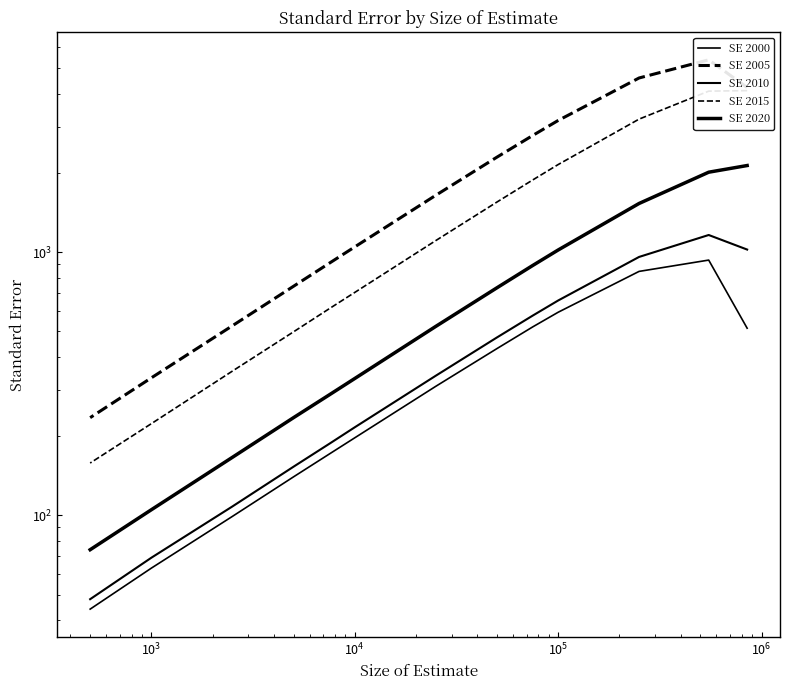

The SE 2000 series shows 72 at 12. True or false?

False